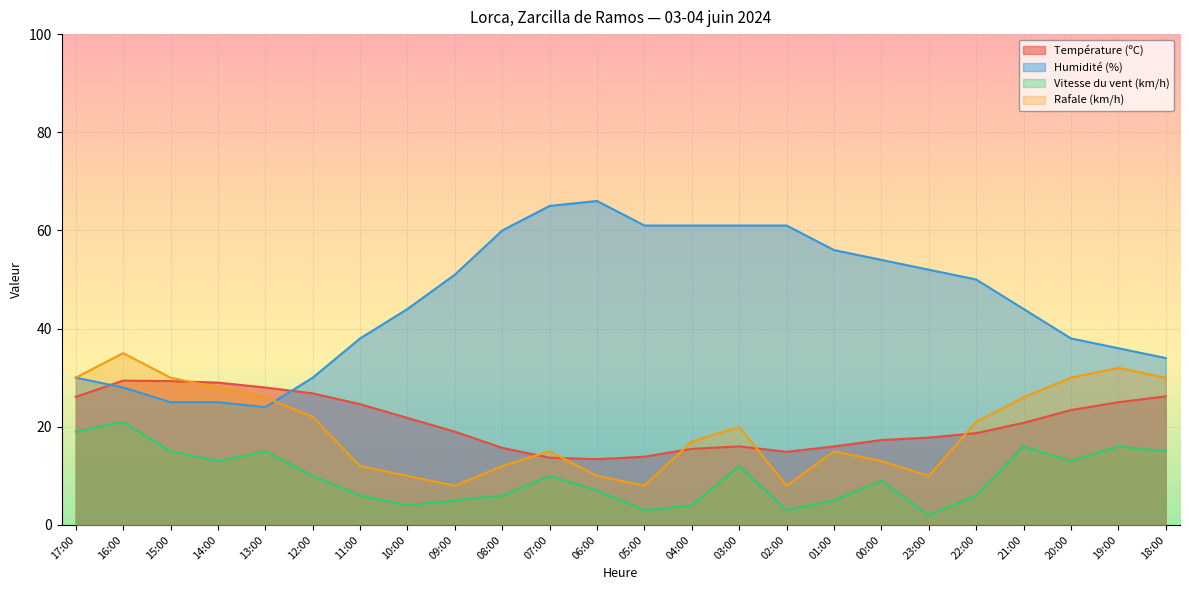

What is the sum of all Vitesse du vent (km/h) values?

235.0